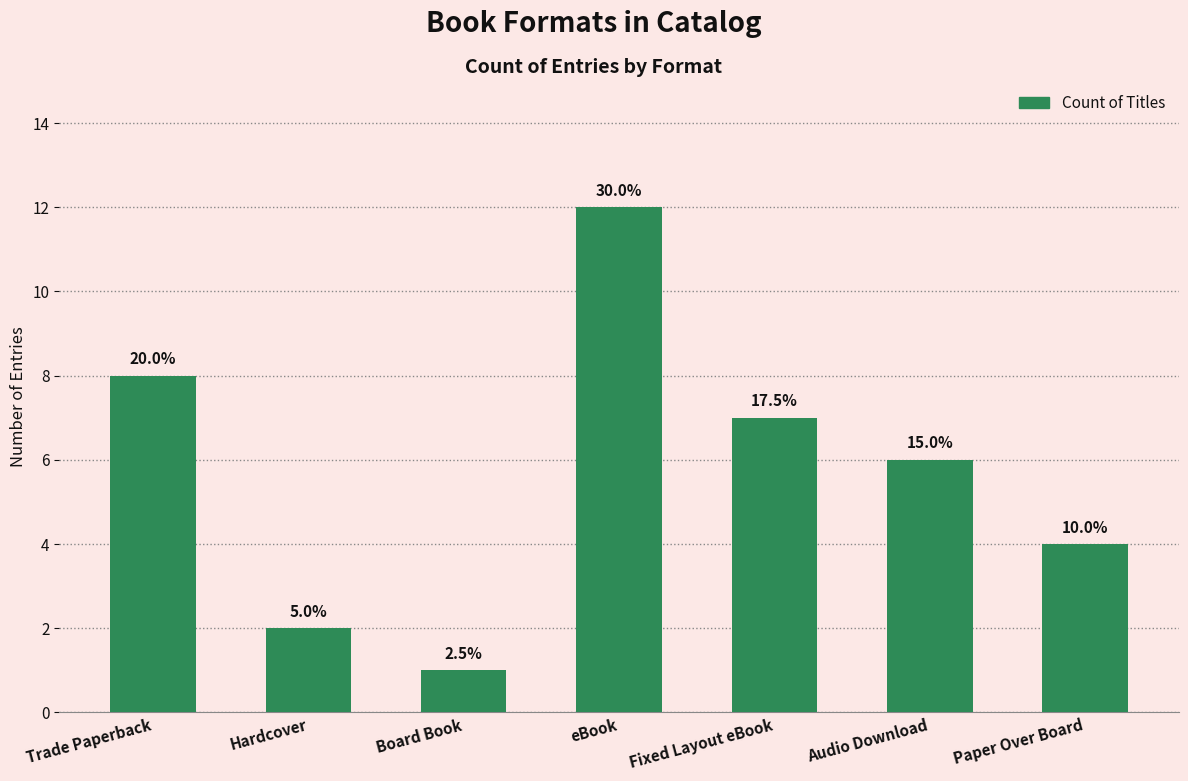

What is the value of the 7th bar from the left?

4